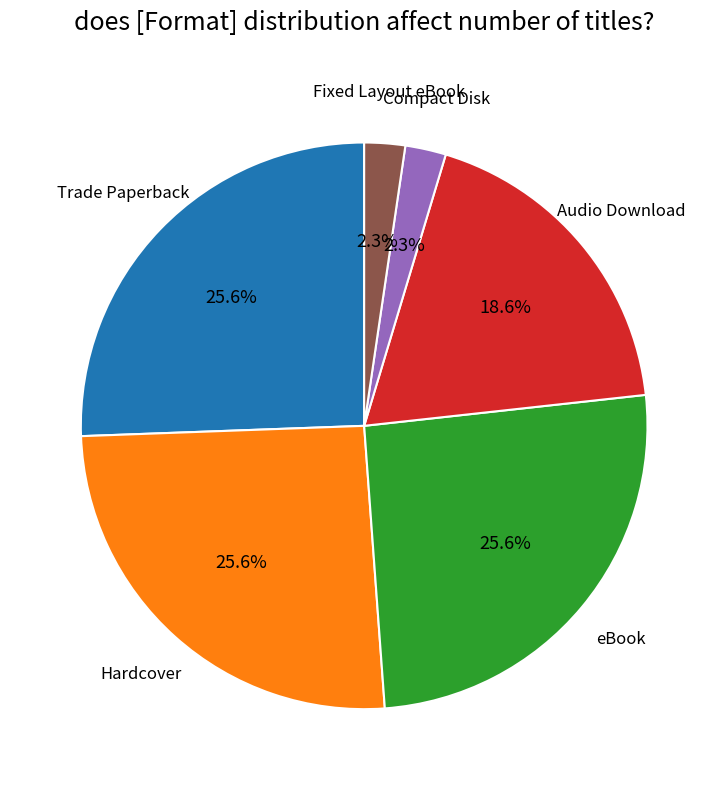

To the nearest percent, what portion does Trade Paperback represent?

26%